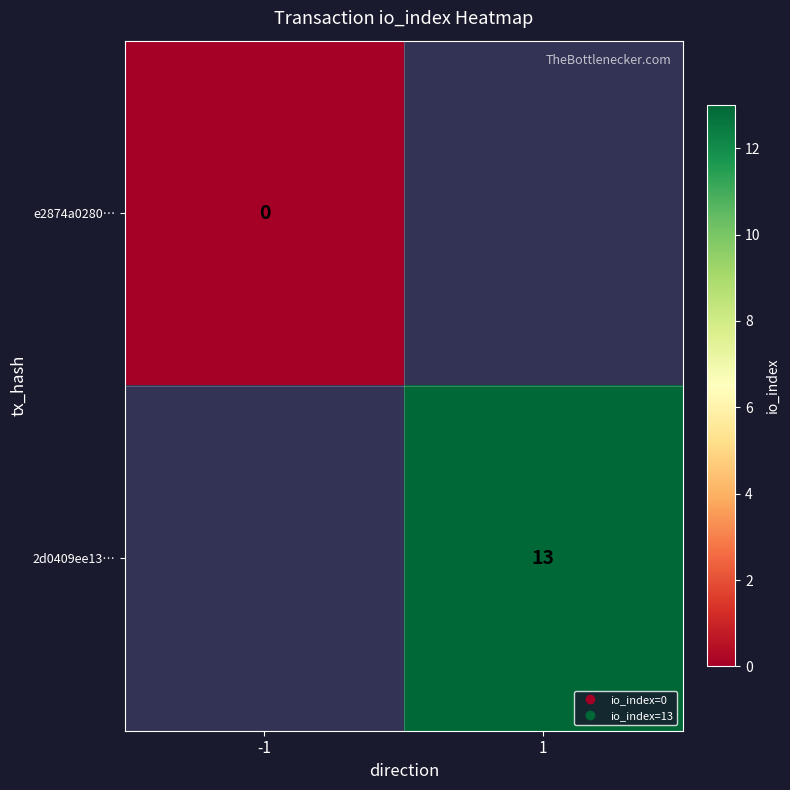

Which category has the highest value in the e2874a0280… series?

-1